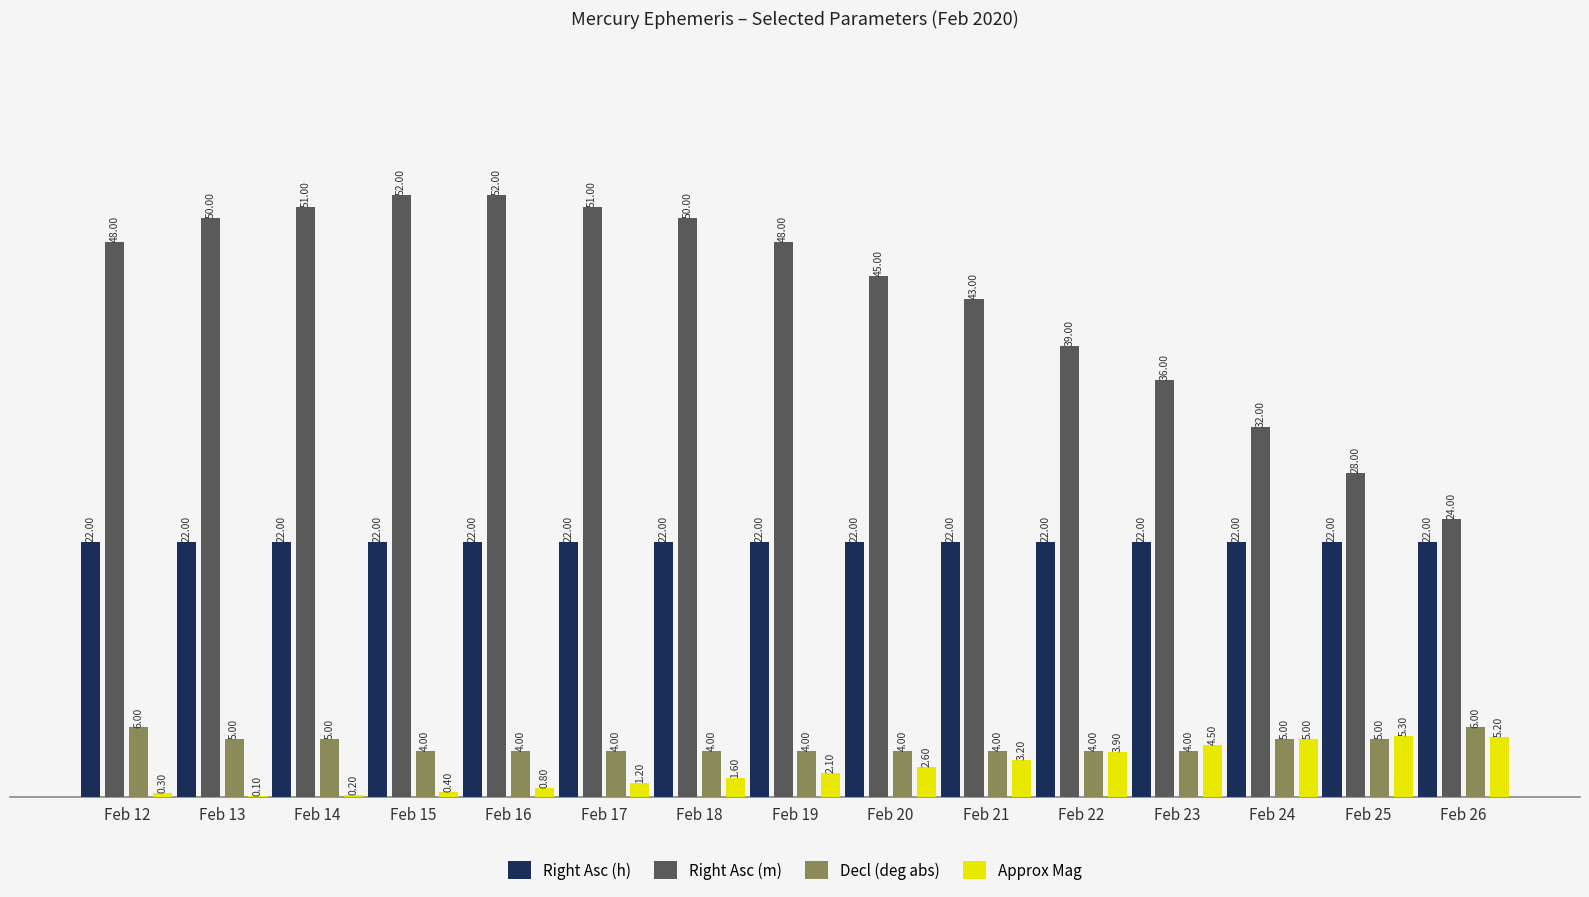

The value of Approx Mag at Feb 24 is 5.0. True or false?

True